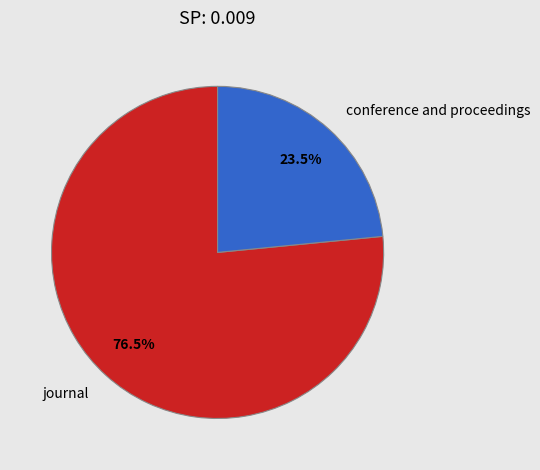

The conference and proceedings slice represents 16% of the pie. True or false?

False